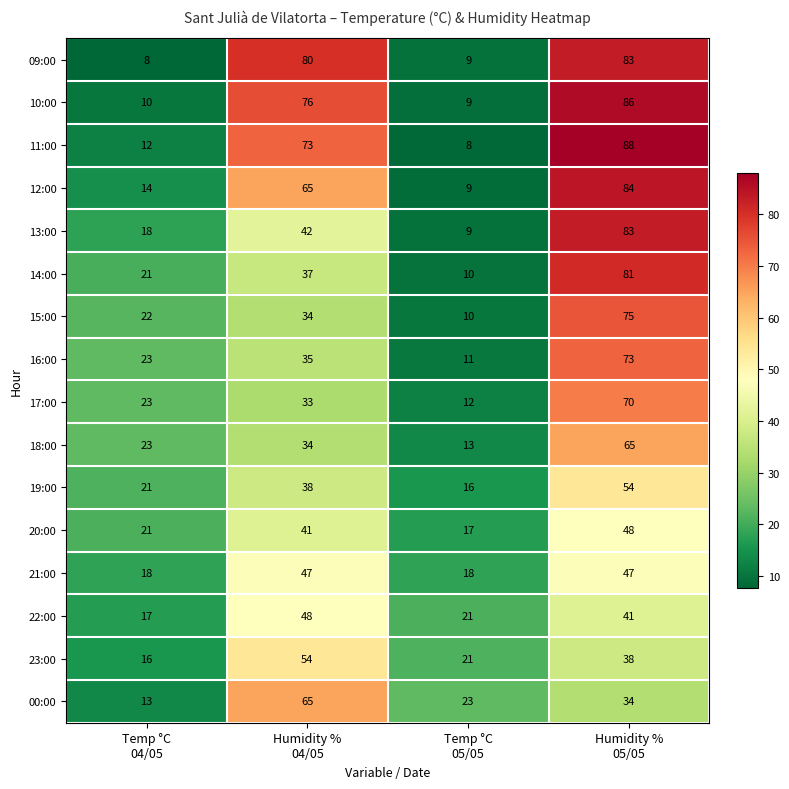

What is the difference between the maximum and minimum values in the 13:00 series?

74